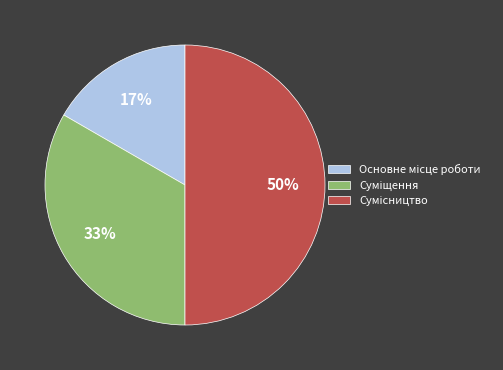

To the nearest percent, what is the difference between the largest and smallest slice percentages?

33%